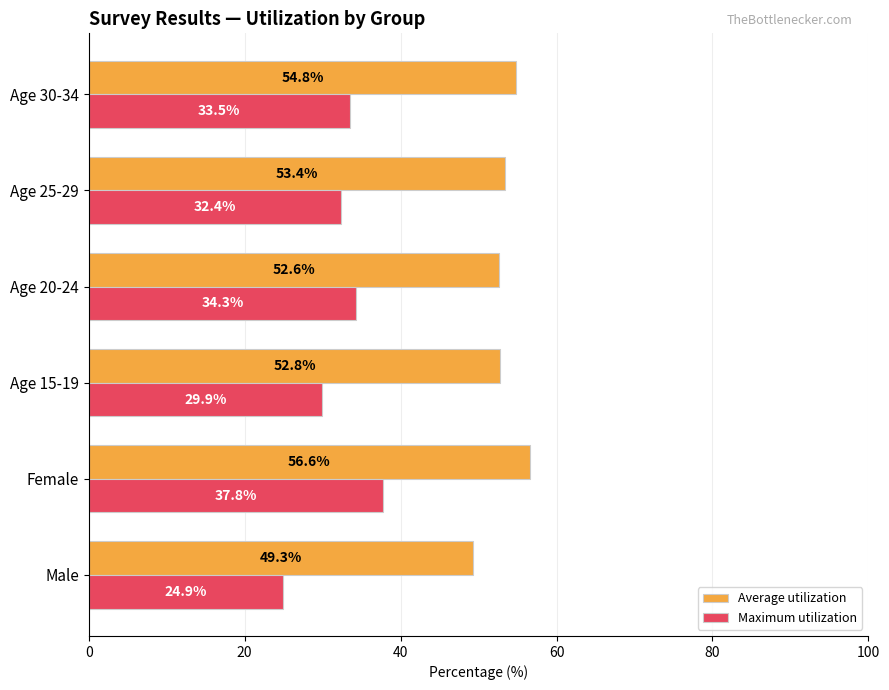

How many data points does each series have?

6